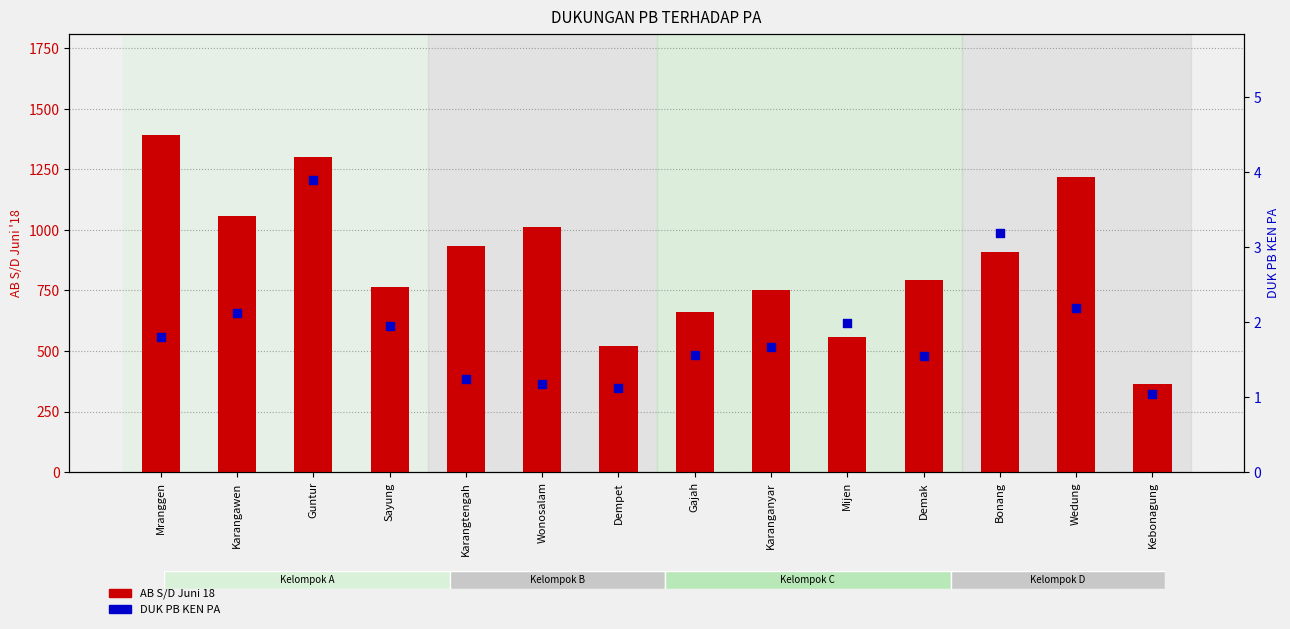

Which series has the largest Y range (max minus min)?

AB S/D Juni 18